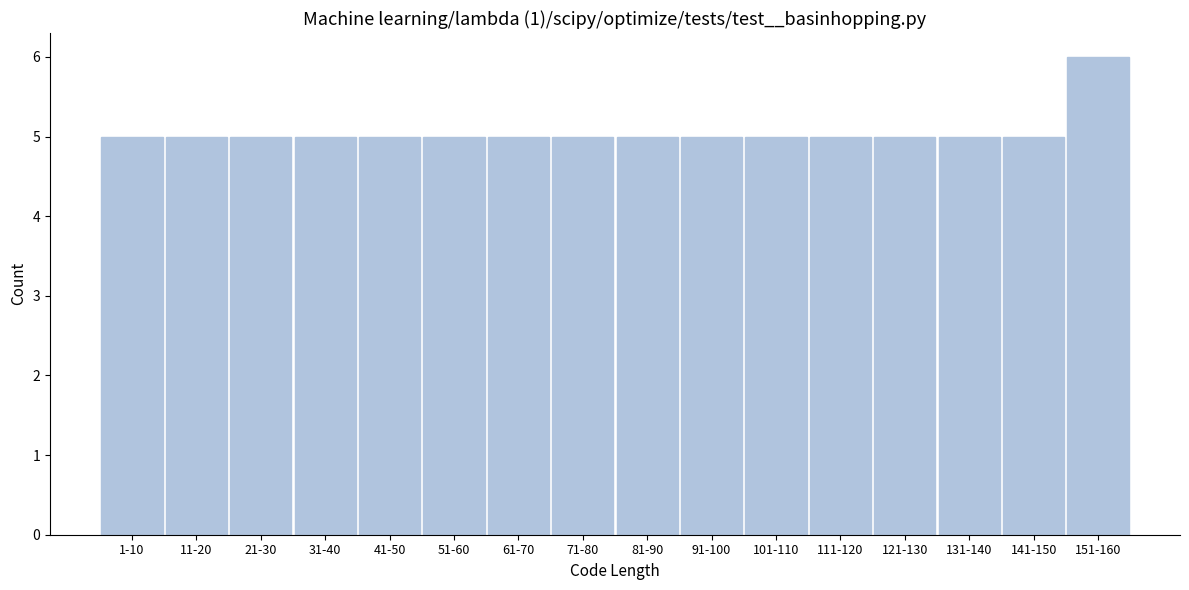

Reading left to right, what are all the values shown in this chart?

1-10=5	11-20=5	21-30=5	31-40=5	41-50=5	51-60=5	61-70=5	71-80=5	81-90=5	91-100=5	101-110=5	111-120=5	121-130=5	131-140=5	141-150=5	151-160=6